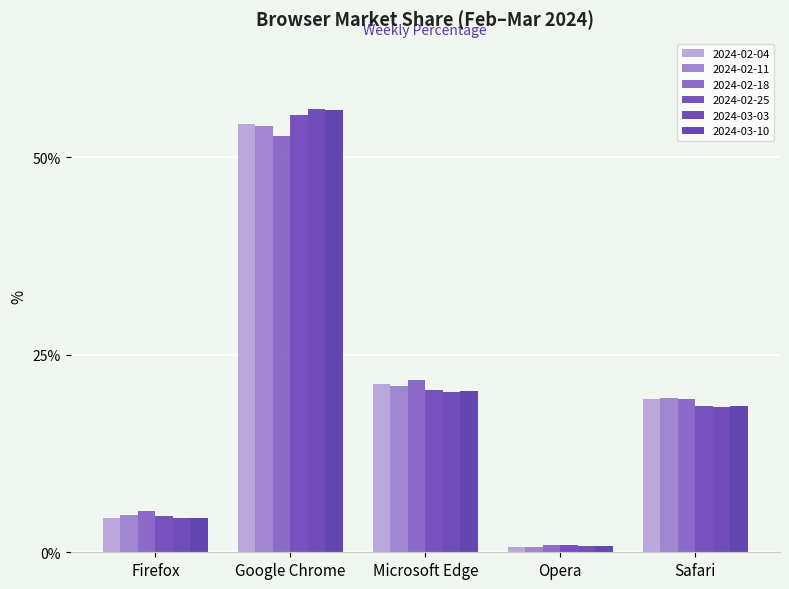

Between Google Chrome and Opera, which series saw the biggest shift?

2024-03-03